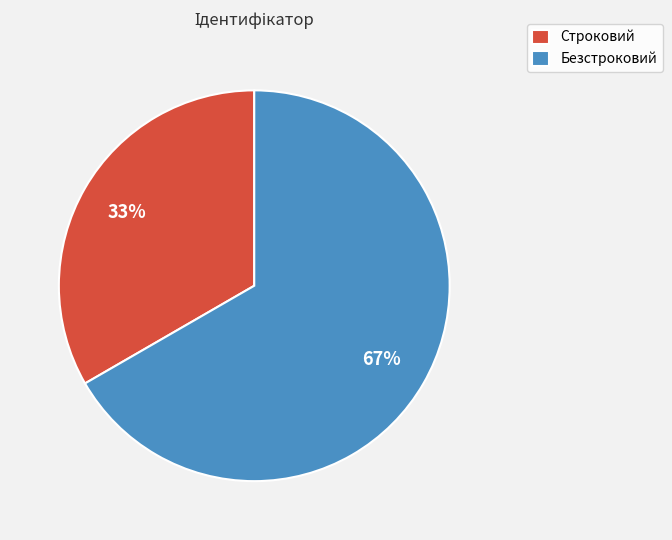

Which category has the biggest portion of the pie?

Безстроковий